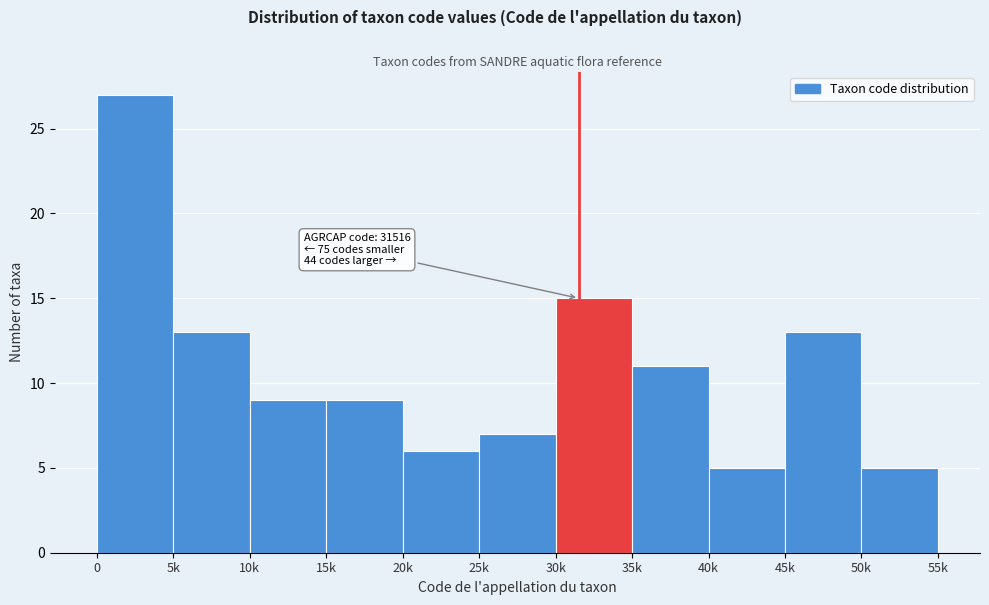

Reading right to left, extract all data points from this chart.

50k=5	45k=13	40k=5	35k=11	30k=15	25k=7	20k=6	15k=9	10k=9	5k=13	0=27